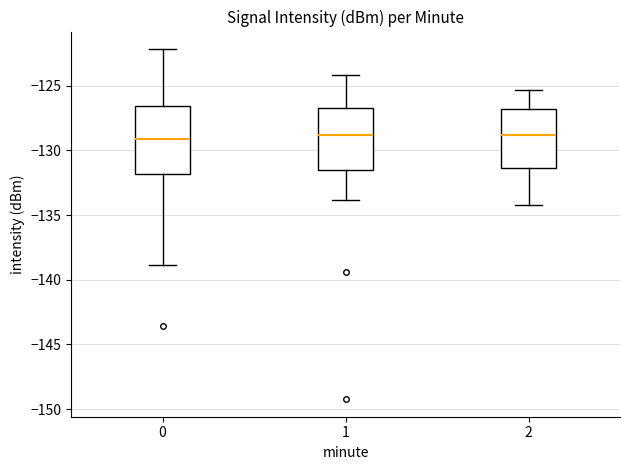

Reading left to right, transcribe this box plot: for each box, give where its median line is, the range the box spans, and where its two whiskers end, as read against the y-axis. The values are not printed on the chart, so give them approximately, as read against the axis.

0: median -129.0, box -132.0 to -126.5, whiskers -139.0 to -122.0
1: median -129.0, box -131.5 to -127.0, whiskers -134.0 to -124.0
2: median -129.0, box -131.5 to -127.0, whiskers -134.0 to -125.5